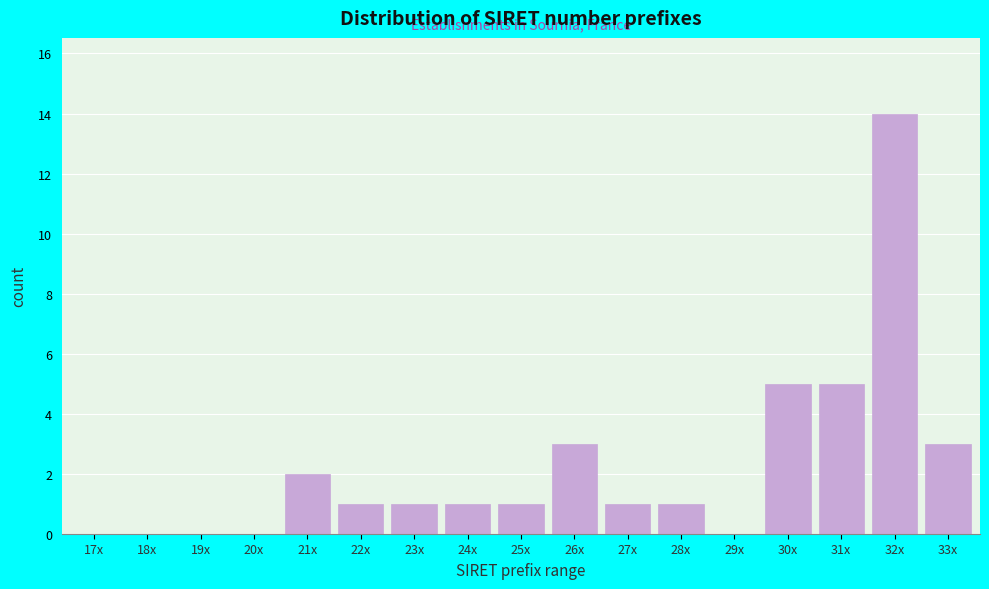

Reading left to right, what are all the values shown in this chart?

17x=0	18x=0	19x=0	20x=0	21x=2	22x=1	23x=1	24x=1	25x=1	26x=3	27x=1	28x=1	29x=0	30x=5	31x=5	32x=14	33x=3